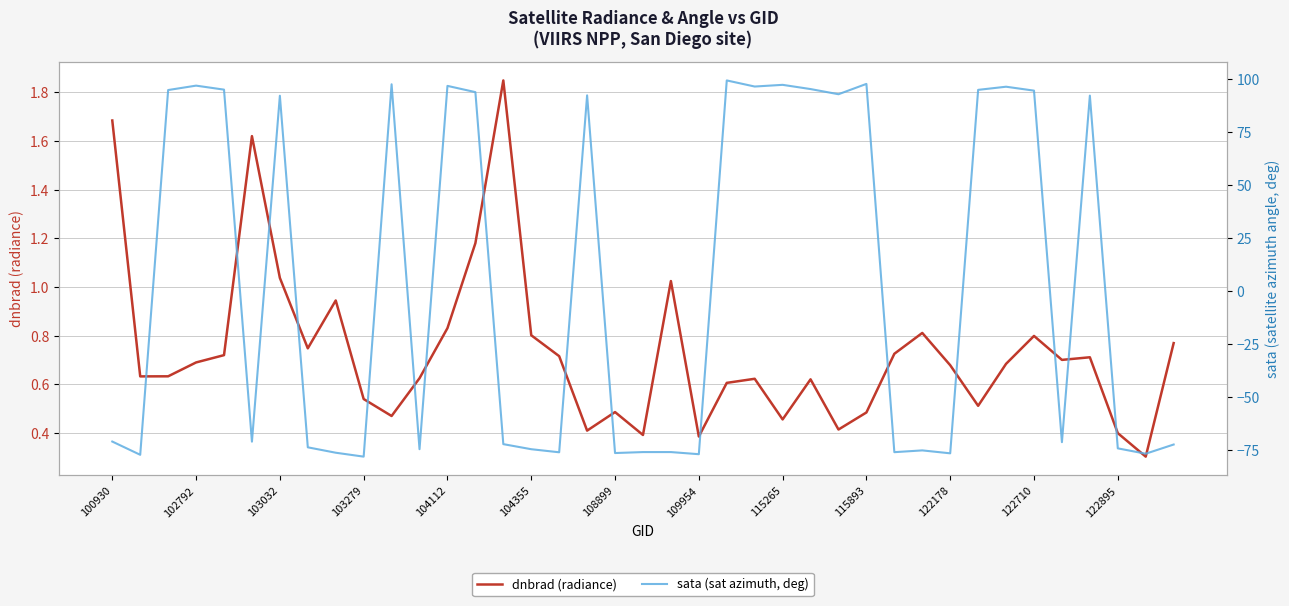

At which label is sata (sat azimuth, deg) closest to 10?

100930